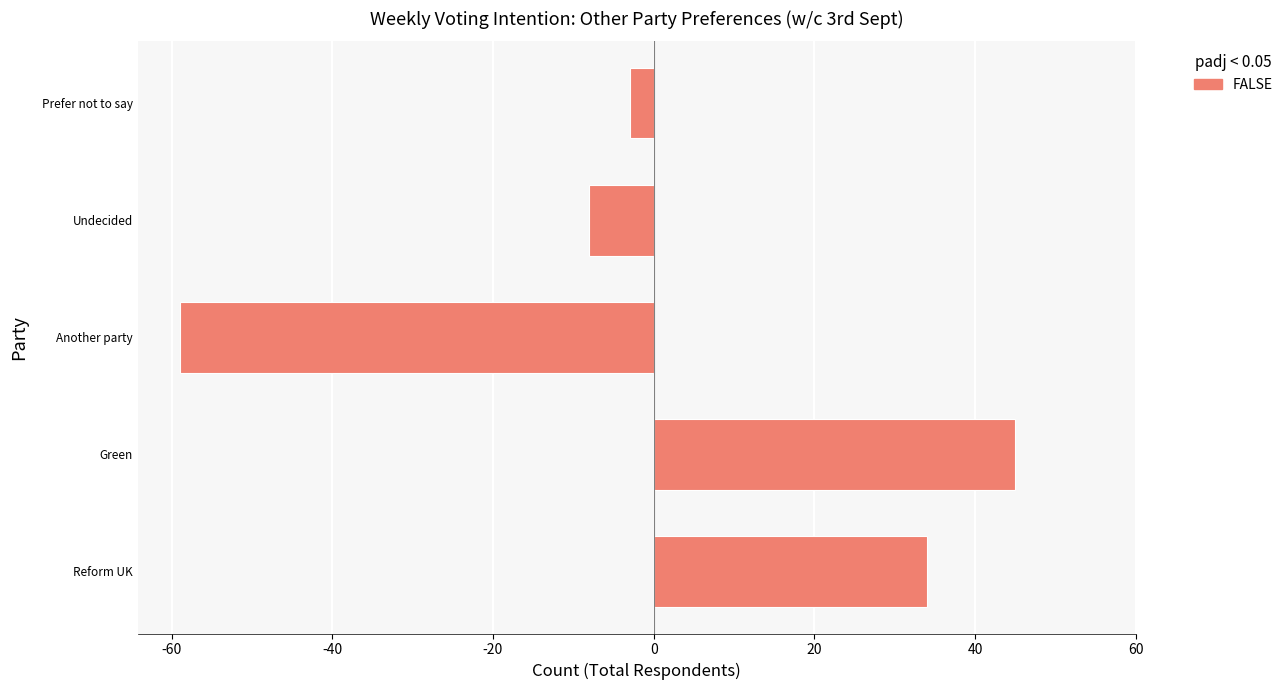

How many positive values are there?

2